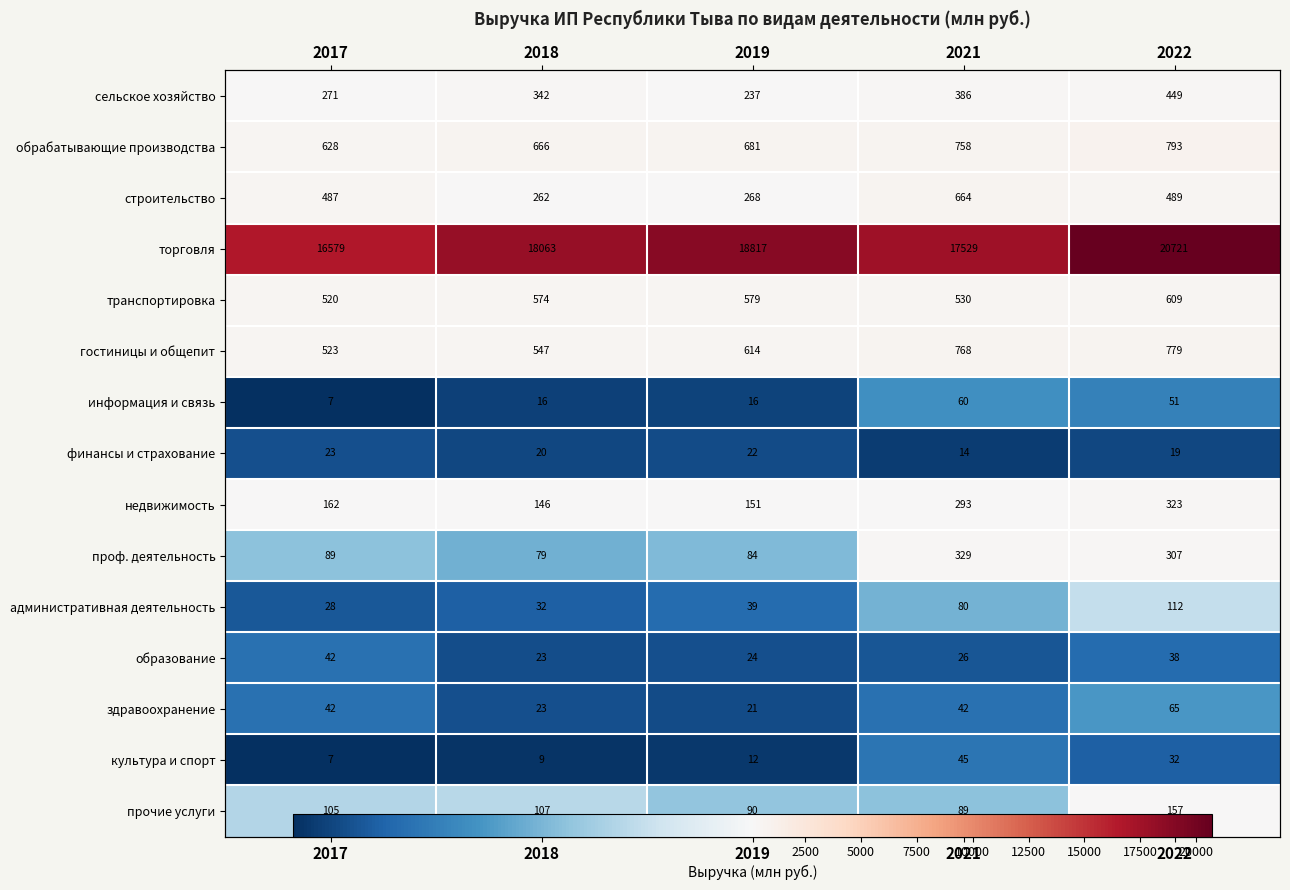

At 2022, list the series in order from largest to smallest.

торговля, обрабатывающие производства, гостиницы и общепит, транспортировка, строительство, сельское хозяйство, недвижимость, проф. деятельность, прочие услуги, административная деятельность, здравоохранение, информация и связь, образование, культура и спорт, финансы и страхование